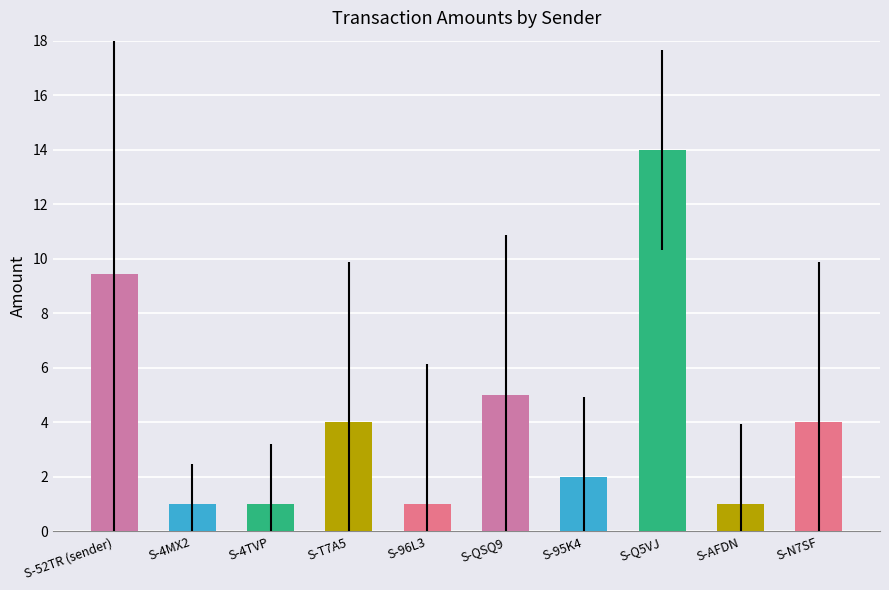

Reading right to left, transcribe all the data shown in this chart.

S-N7SF=4.0	S-AFDN=1.0	S-Q5VJ=14.0	S-95K4=2.0	S-QSQ9=5.0	S-96L3=1.0	S-T7A5=4.0	S-4TVP=1.0	S-4MX2=1.0	S-52TR (sender)=9.4